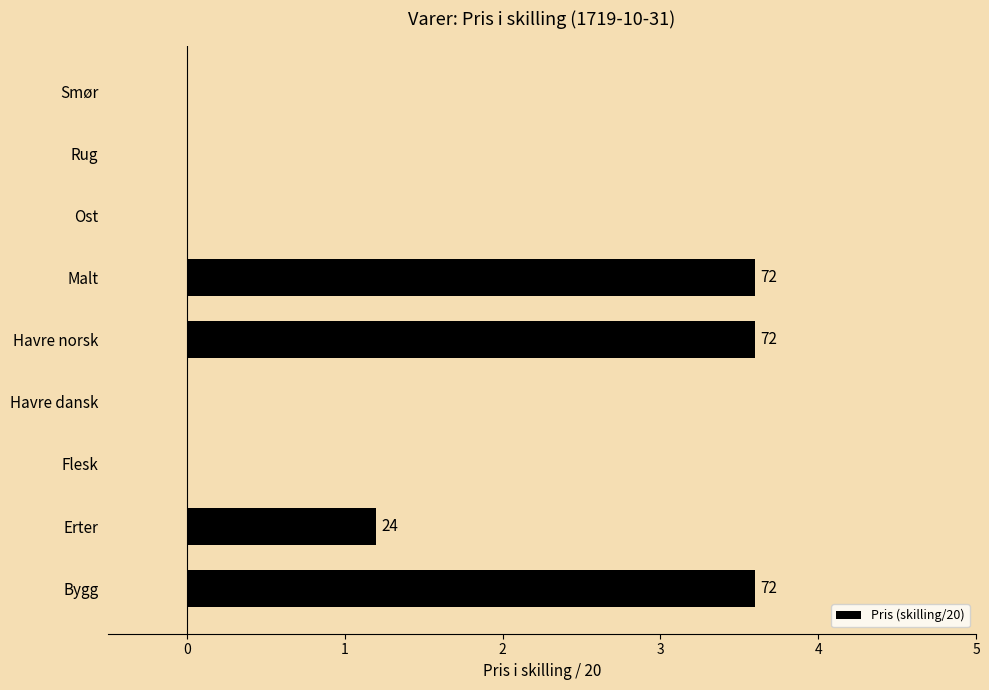

True or false: the data shows 1.4 at Bygg.

False